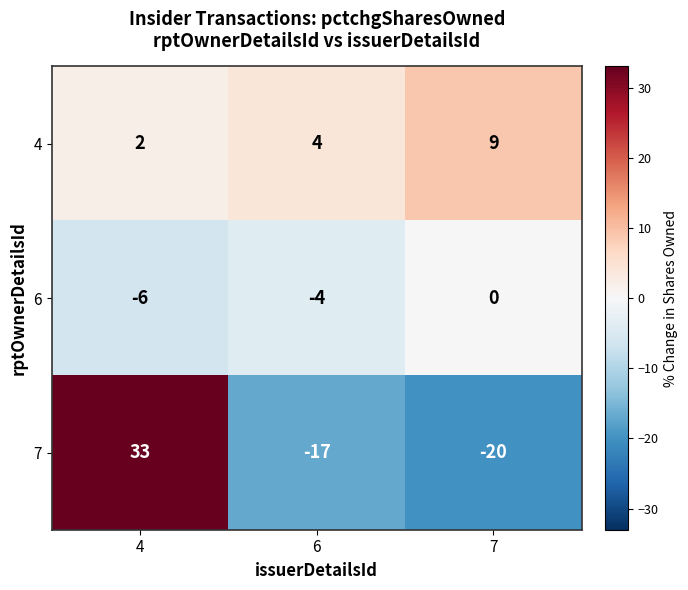

Reading left to right, what are all the values shown in this chart?

4: 4=2	6=4	7=9
6: 4=-6	6=-4	7=0
7: 4=33	6=-17	7=-20